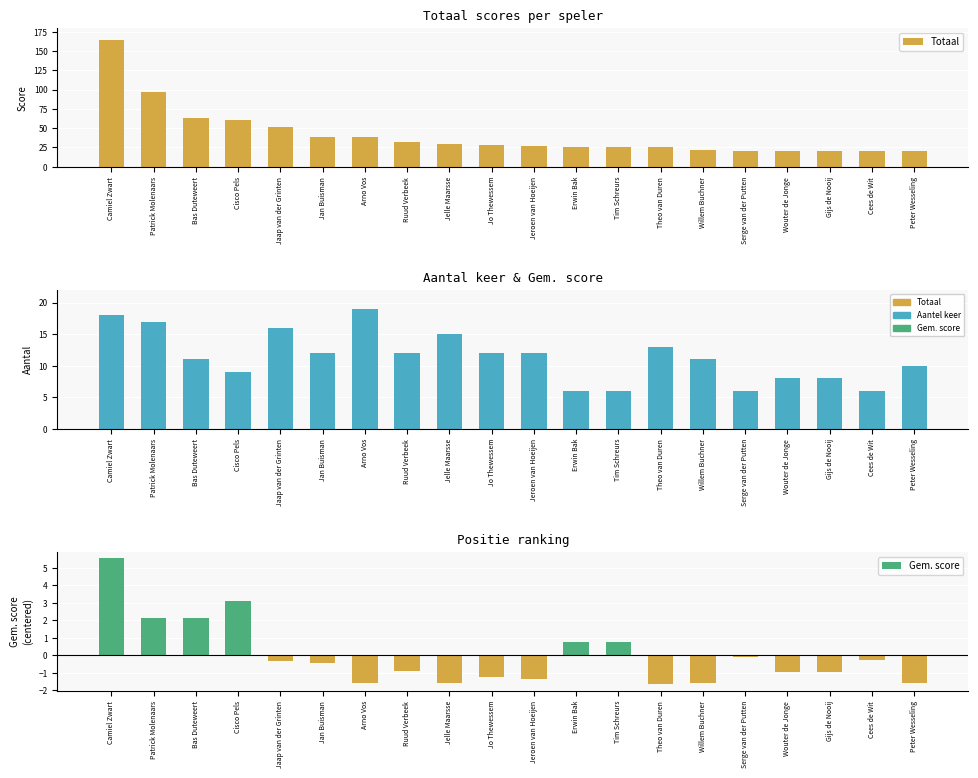

Reading left to right, list all the values displayed in this chart.

Totaal: Camiel Zwart=164.0	Patrick Molenaars=97.0	Bas Duteweert=63.0	Cisco Pels=60.0	Jaap van der Grinten=52.0	Jan Buisman=38.0	Arno Vos=38.0	Ruud Verbeek=32.0	Jelle Maarsse=30.0	Jo Thewessem=28.0	Jeroen van Hoeijen=27.0	Erwin Bak=26.0	Tim Schreurs=26.0	Theo van Duren=25.0	Willem Buchner=22.0	Serge van der Putten=21.0	Wouter de Jonge=21.0	Gijs de Nooij=21.0	Cees de Wit=20.0	Peter Wesseling=20.0
Aantel keer: Camiel Zwart=18.0	Patrick Molenaars=17.0	Bas Duteweert=11.0	Cisco Pels=9.0	Jaap van der Grinten=16.0	Jan Buisman=12.0	Arno Vos=19.0	Ruud Verbeek=12.0	Jelle Maarsse=15.0	Jo Thewessem=12.0	Jeroen van Hoeijen=12.0	Erwin Bak=6.0	Tim Schreurs=6.0	Theo van Duren=13.0	Willem Buchner=11.0	Serge van der Putten=6.0	Wouter de Jonge=8.0	Gijs de Nooij=8.0	Cees de Wit=6.0	Peter Wesseling=10.0
Gem. score: Camiel Zwart=5.5	Patrick Molenaars=2.1	Bas Duteweert=2.2	Cisco Pels=3.1	Jaap van der Grinten=-0.3	Jan Buisman=-0.4	Arno Vos=-1.6	Ruud Verbeek=-0.9	Jelle Maarsse=-1.6	Jo Thewessem=-1.2	Jeroen van Hoeijen=-1.3	Erwin Bak=0.8	Tim Schreurs=0.8	Theo van Duren=-1.7	Willem Buchner=-1.6	Serge van der Putten=-0.1	Wouter de Jonge=-0.9	Gijs de Nooij=-0.9	Cees de Wit=-0.2	Peter Wesseling=-1.6